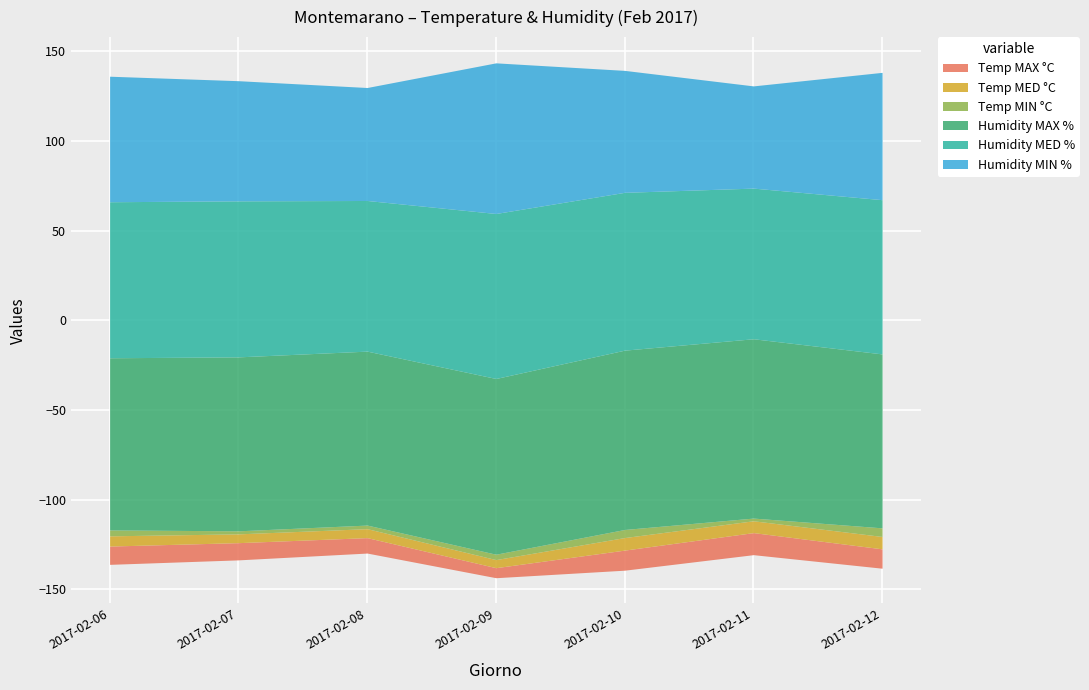

Between 2017-02-11 and 2017-02-09, which is larger?

2017-02-11